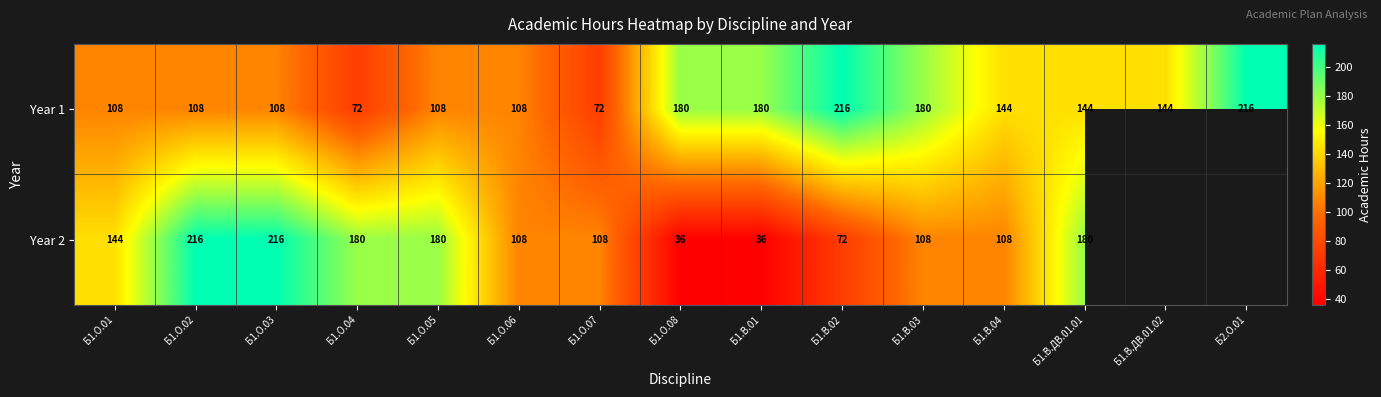

Where does the Year 1 series first go above 144?

Б1.О.08